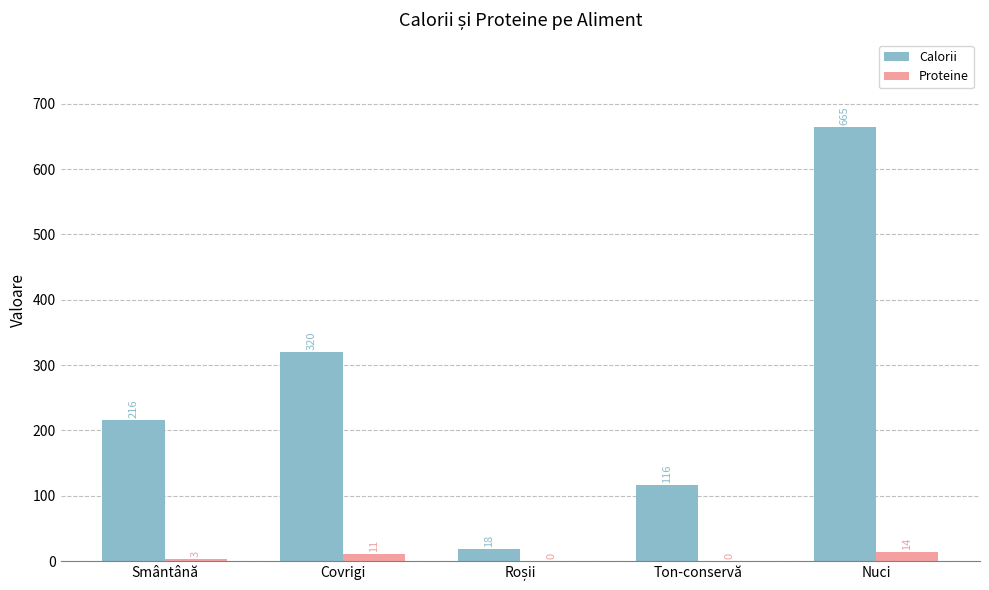

Between Smântână and Ton-conservă, which series saw the biggest shift?

Calorii